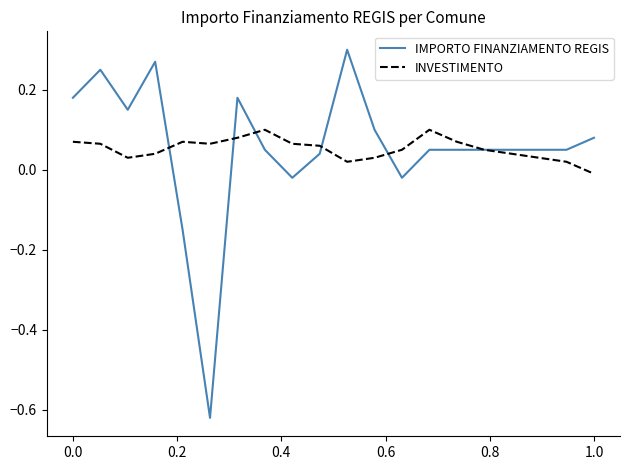

List the series in order of their peak value, highest first.

IMPORTO FINANZIAMENTO REGIS, INVESTIMENTO